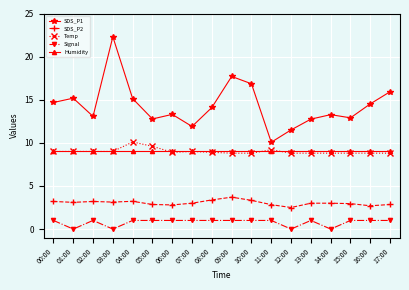

True or false: SDS_P1 has a value of 17.6 at 05:00.

False